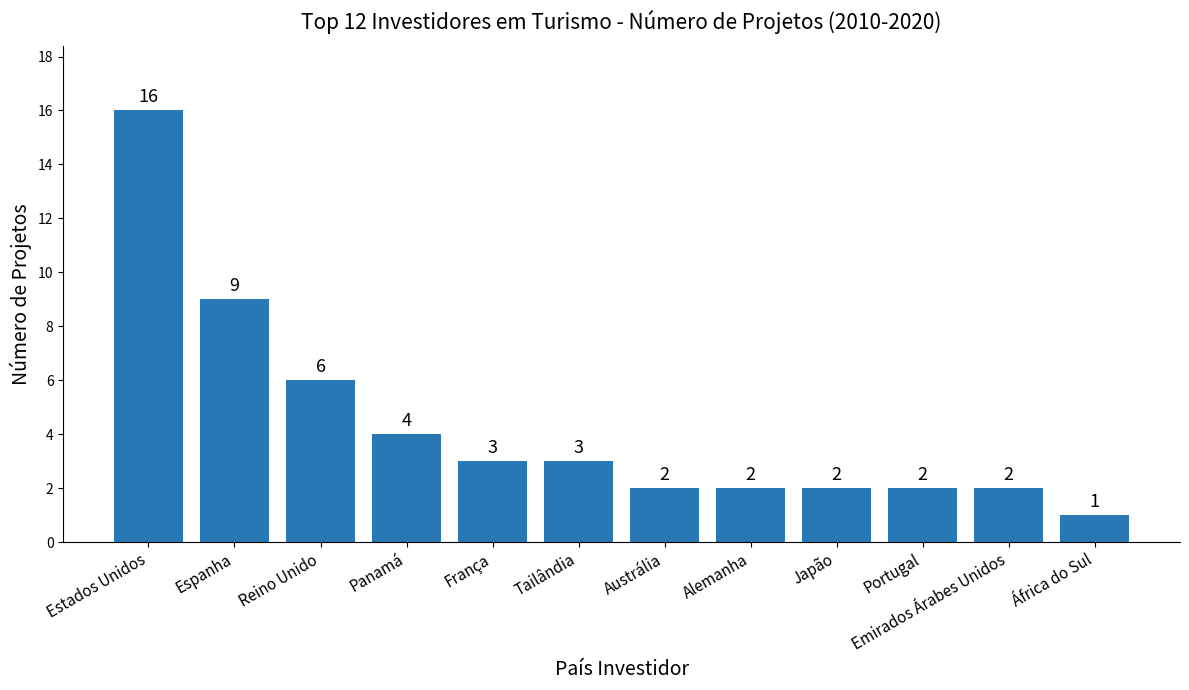

Which category has the lowest value across all series?

África do Sul